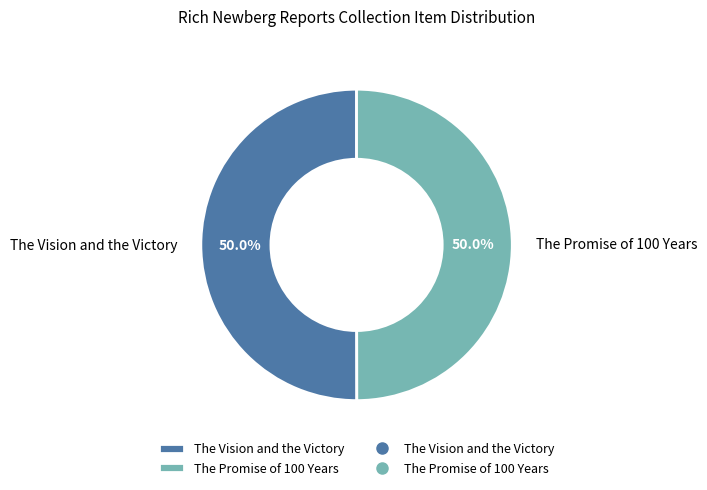

Is it true that The Promise of 100 Years is 43% of the pie?

False